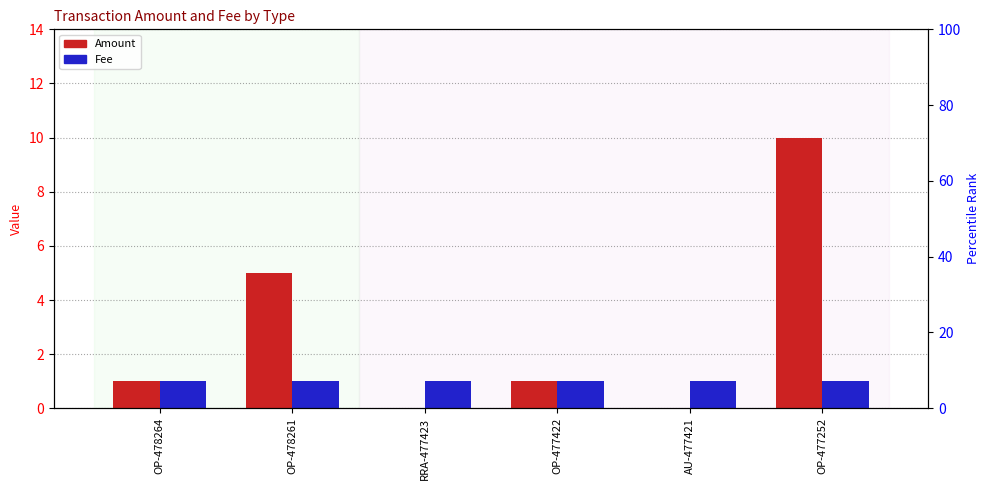

Which category has the highest value in the Amount series?

OP-477252